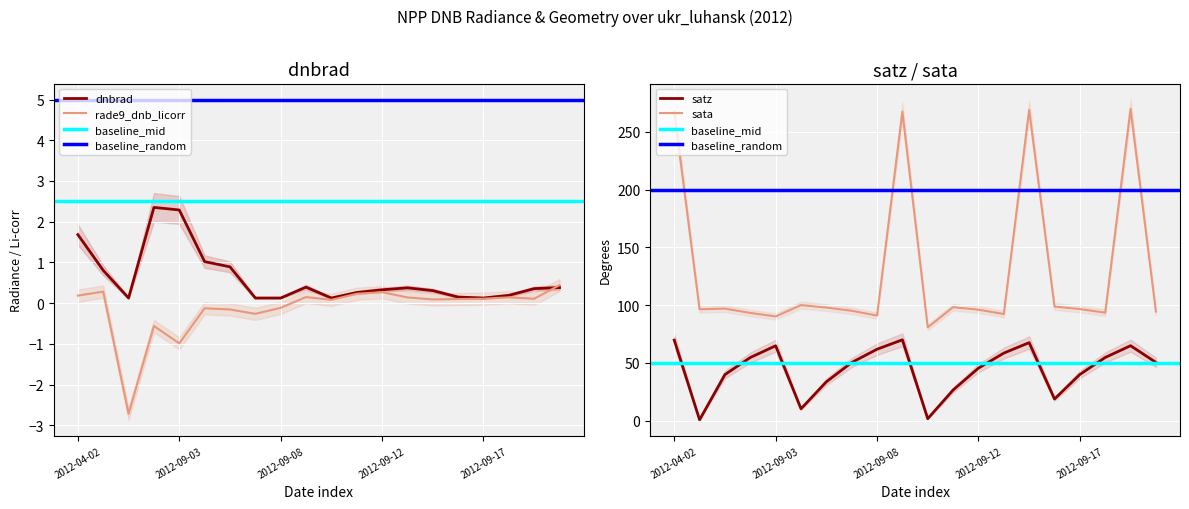

How many series are shown in this chart?

4